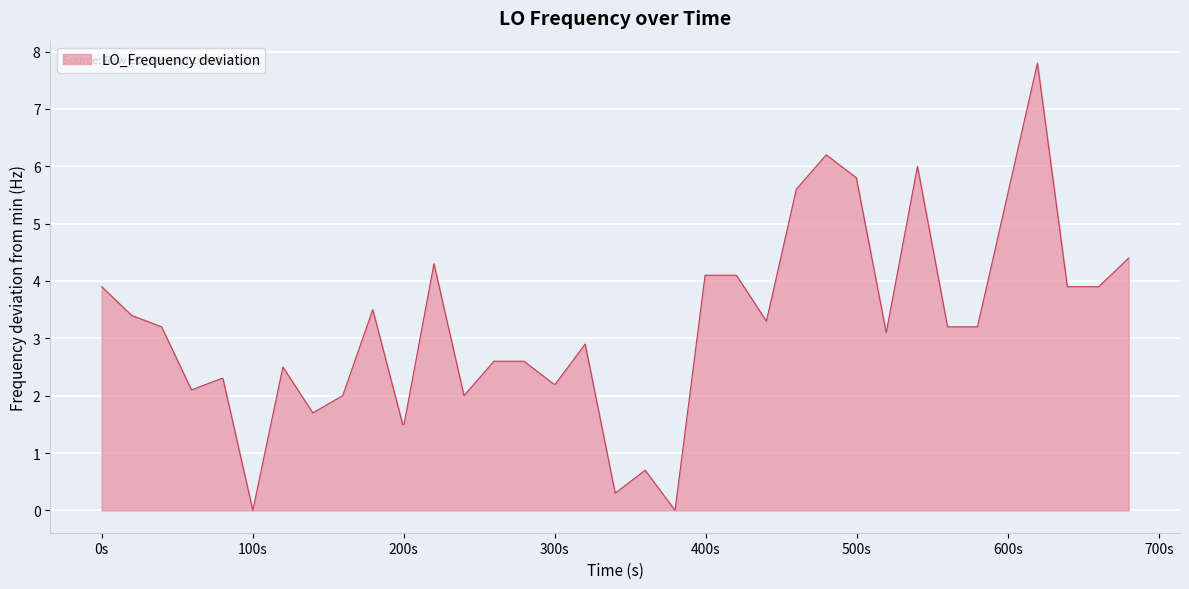

What is the difference between the maximum and minimum values?

7.8